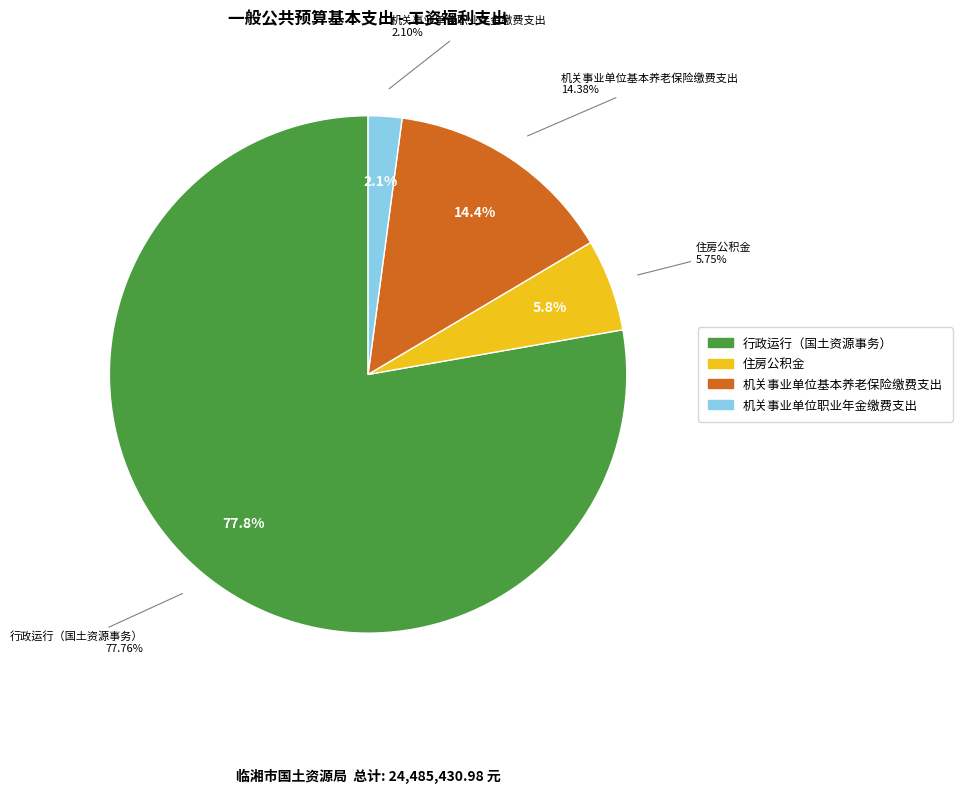

Which category has the biggest portion of the pie?

行政运行（国土资源事务）